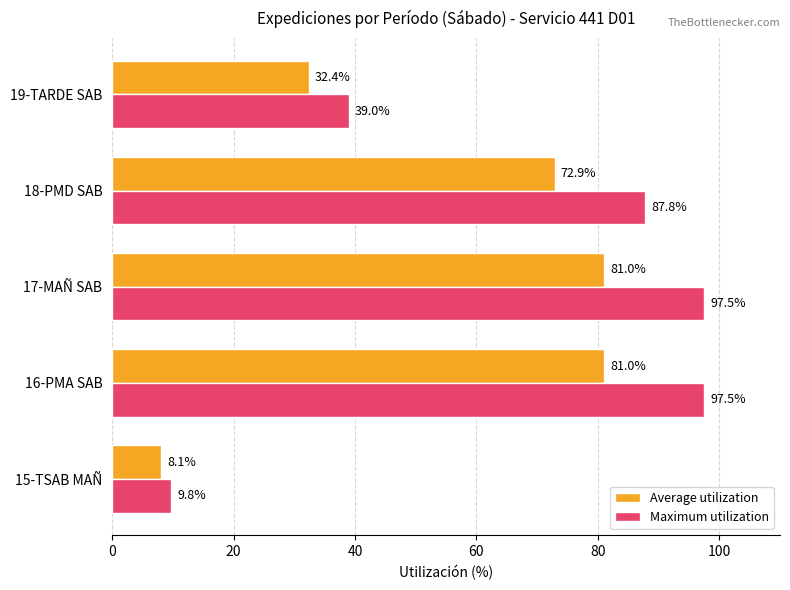

At 18-PMD SAB, list the series in order from largest to smallest.

Maximum utilization, Average utilization